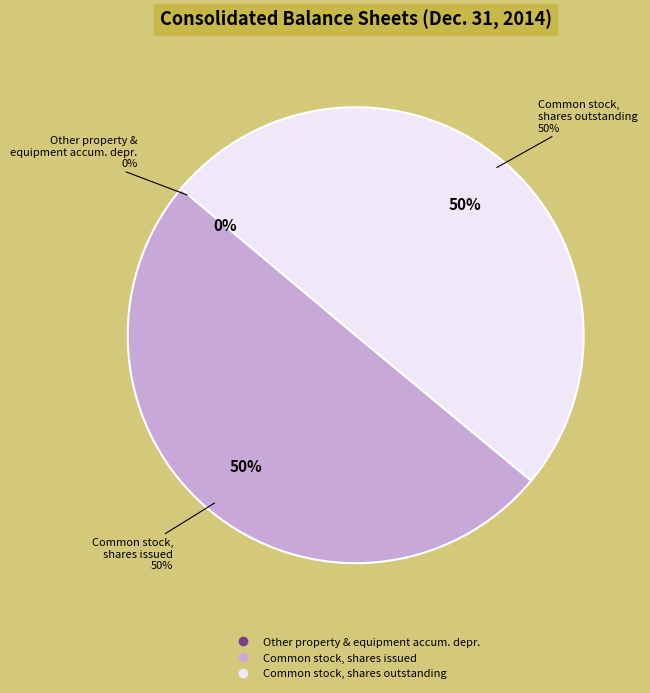

How many slices are in this pie chart?

3